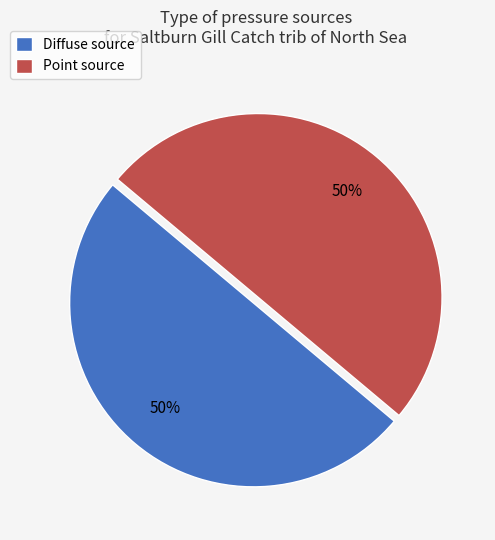

Do Point source and Diffuse source together represent more than half of the pie?

Yes